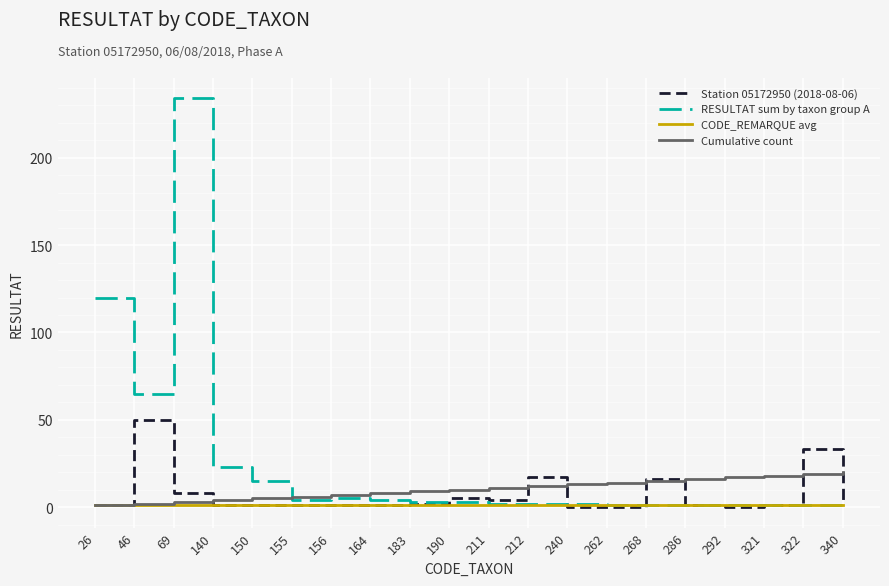

Which label corresponds to the largest value in the chart?

69